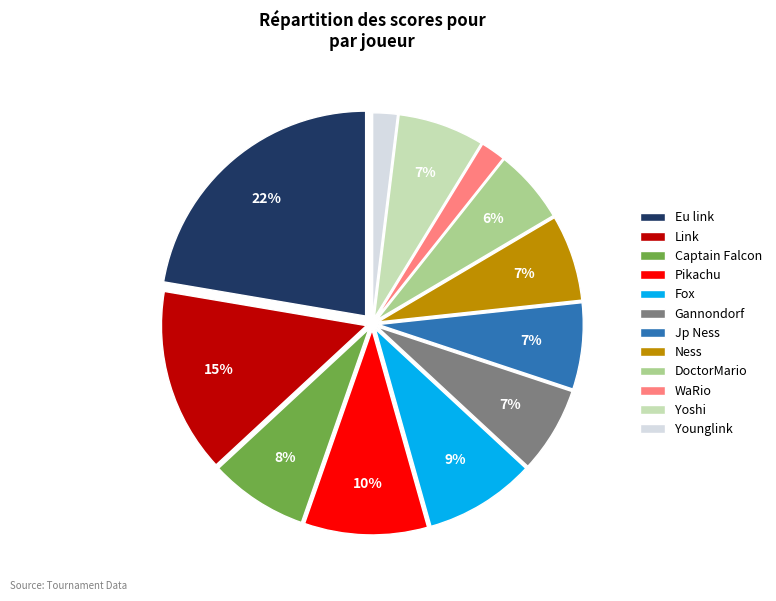

Does any single category account for the majority?

No